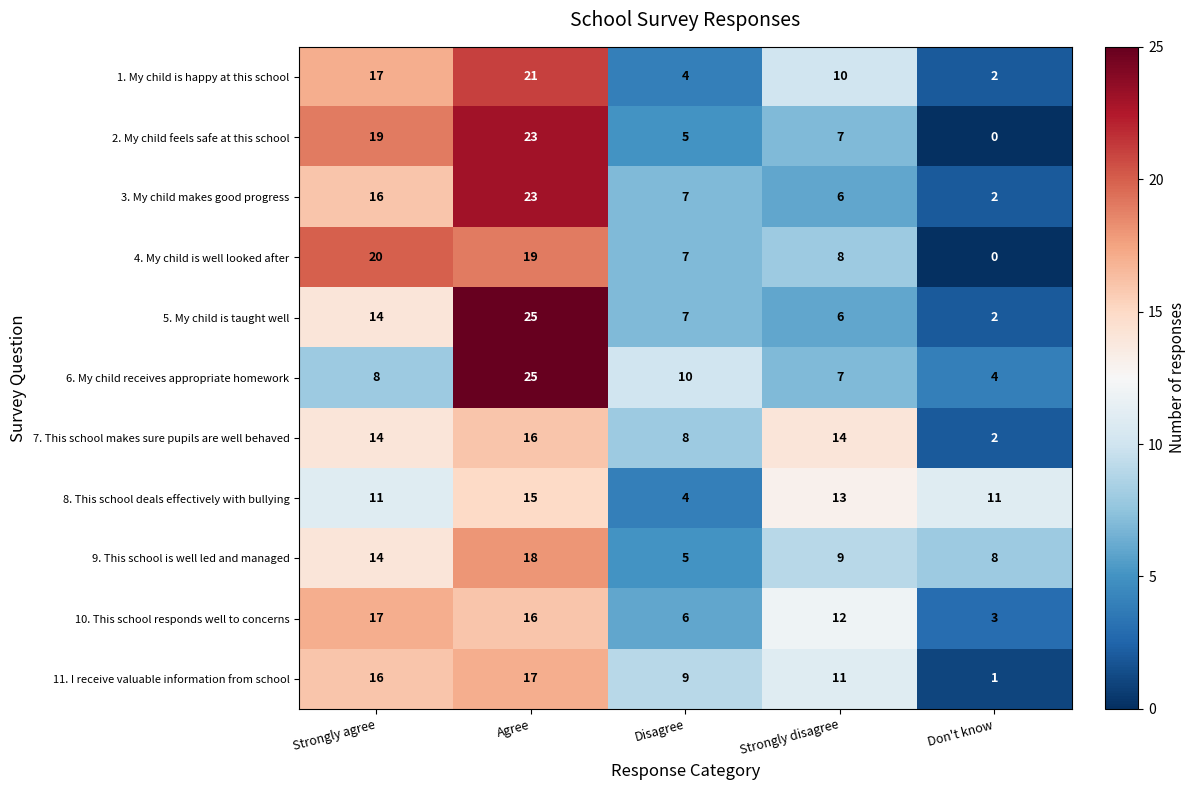

What is the average value of the 2. My child feels safe at this school series?

11